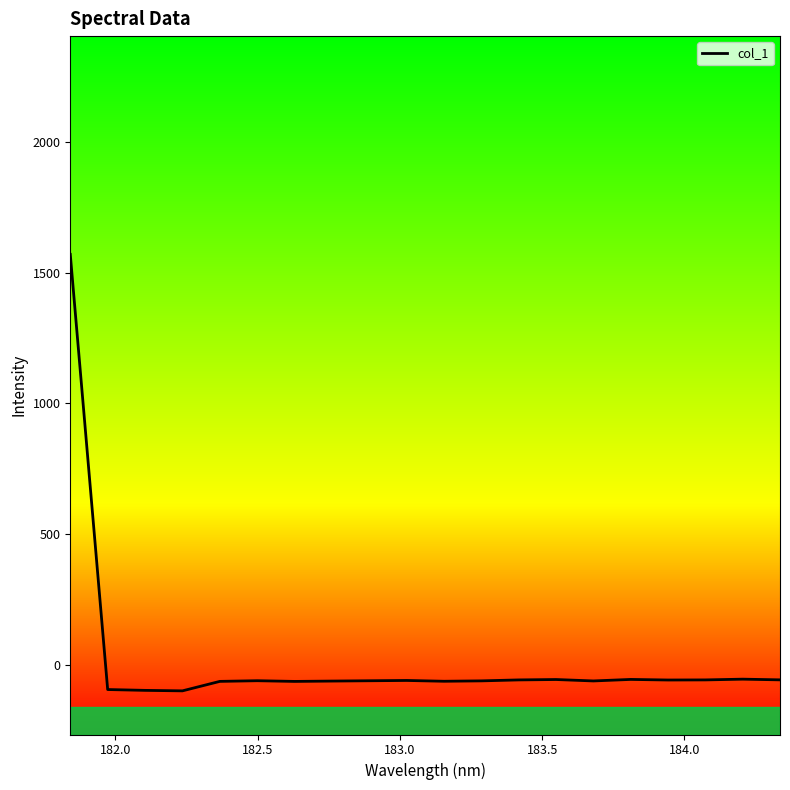

What is the minimum value shown in the chart?

-97.4